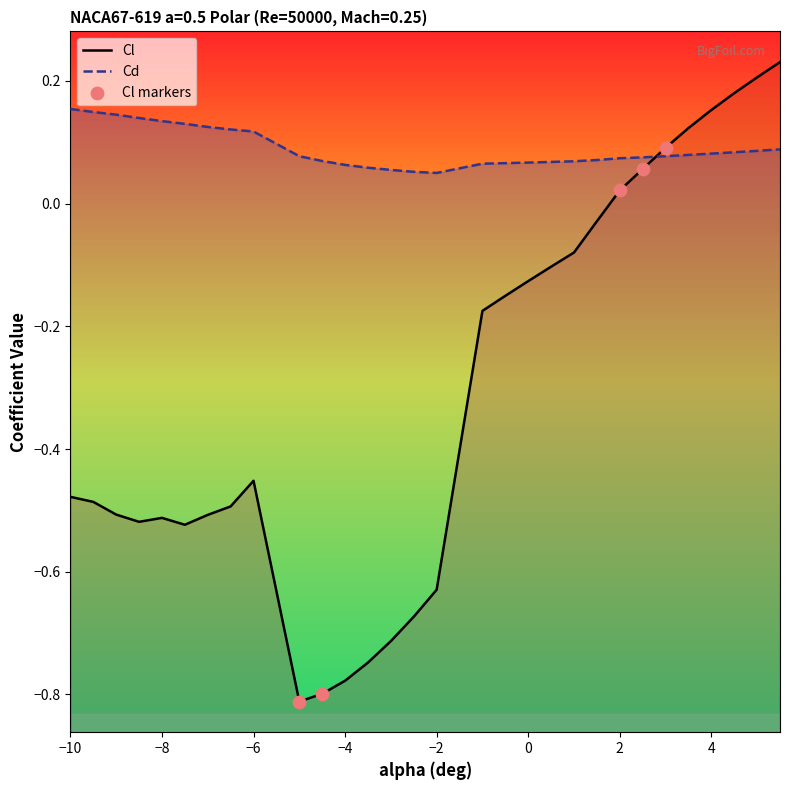

Which series has the largest total across all categories?

Cd